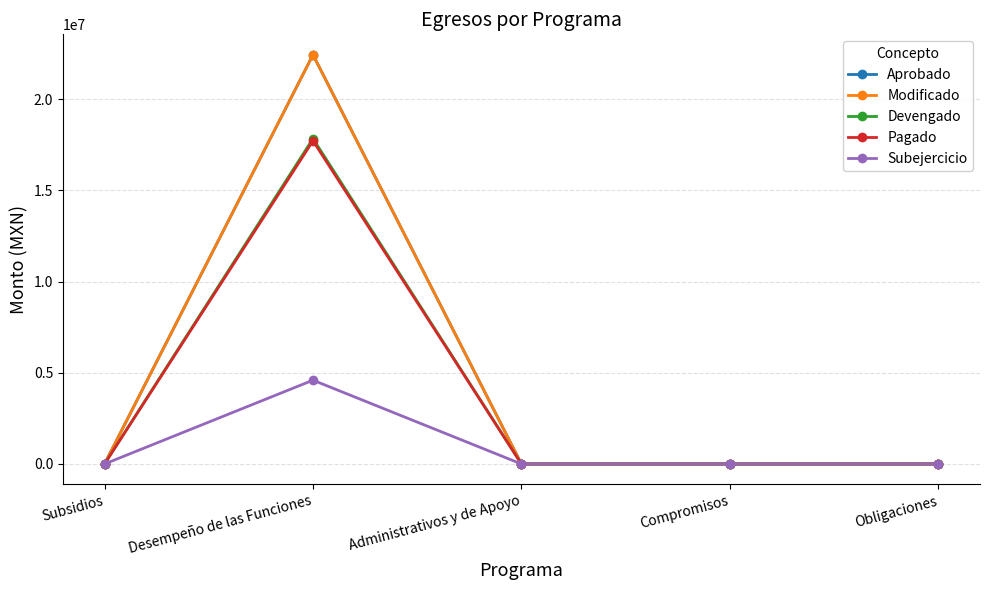

Reading left to right, transcribe all the data shown in this chart.

Aprobado: 0.0	22432597.7	0.0	0.0	0.0
Modificado: 0.0	22432597.7	0.0	0.0	0.0
Devengado: 0.0	17838933.5	0.0	0.0	0.0
Pagado: 0.0	17718238.5	0.0	0.0	0.0
Subejercicio: 0.0	4593664.3	0.0	0.0	0.0